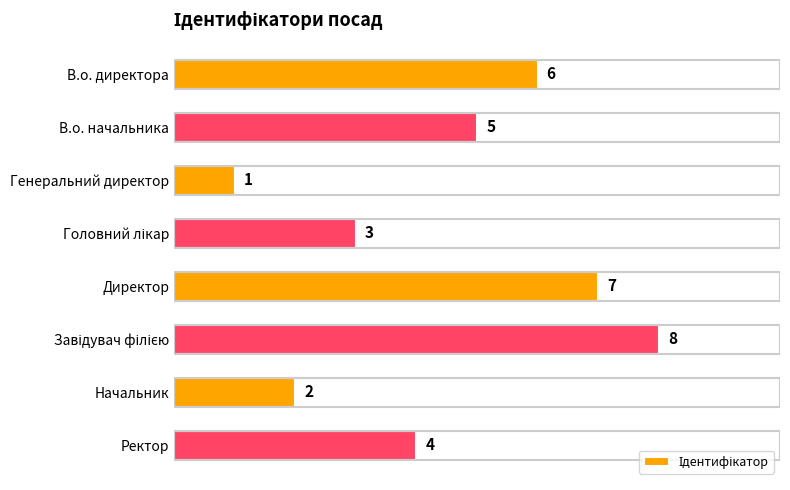

Between В.о. директора and Директор, which is larger?

Директор